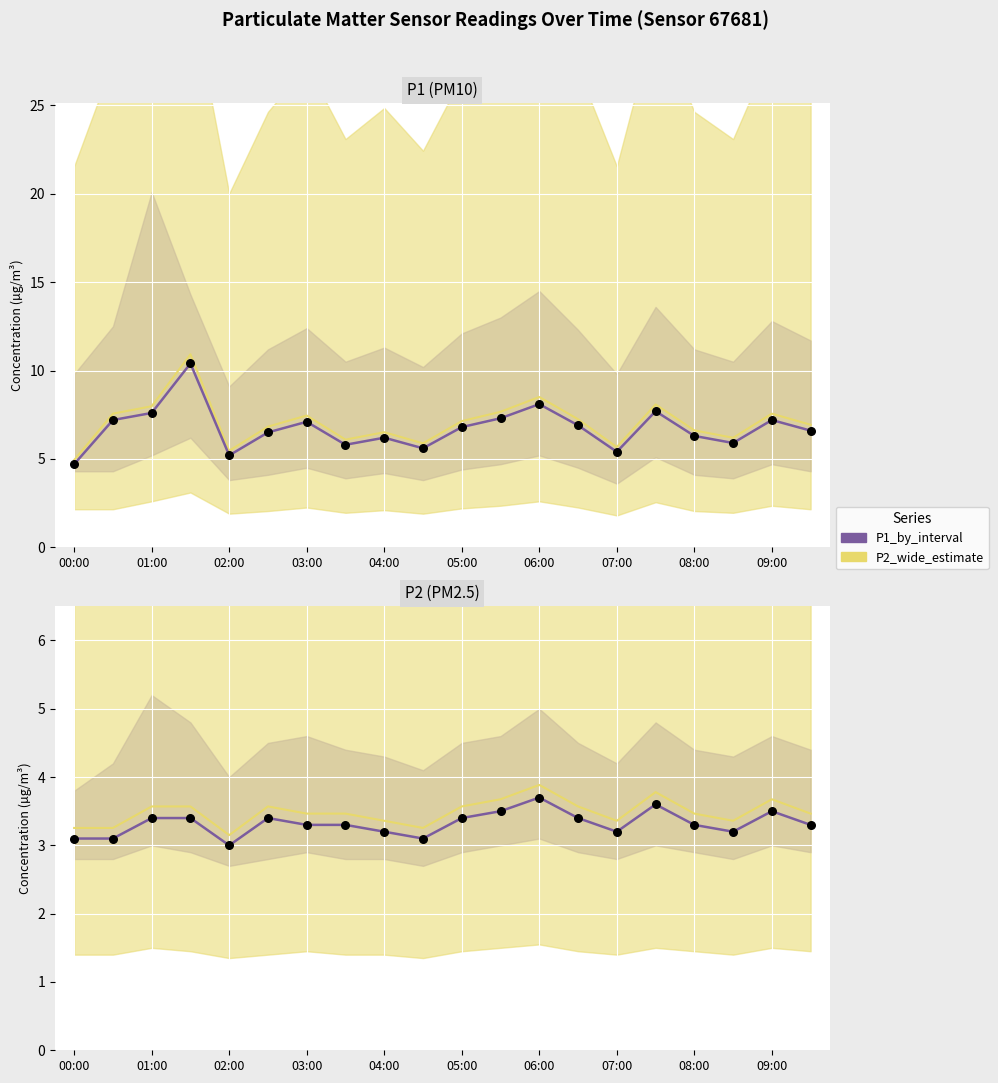

Which series has the largest total across all categories?

P2_wide_estimate